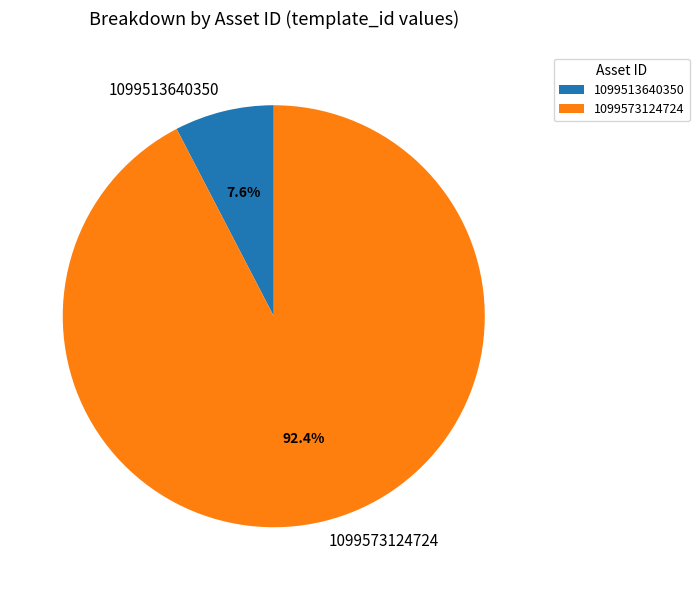

What is the majority slice?

1099573124724